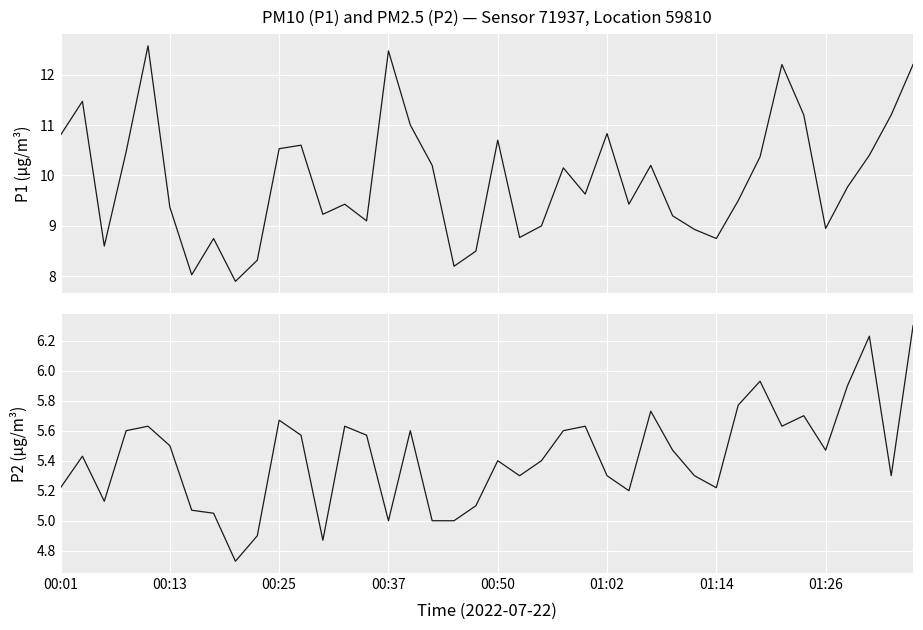

Where does the P2 series first go above 5?

00:01